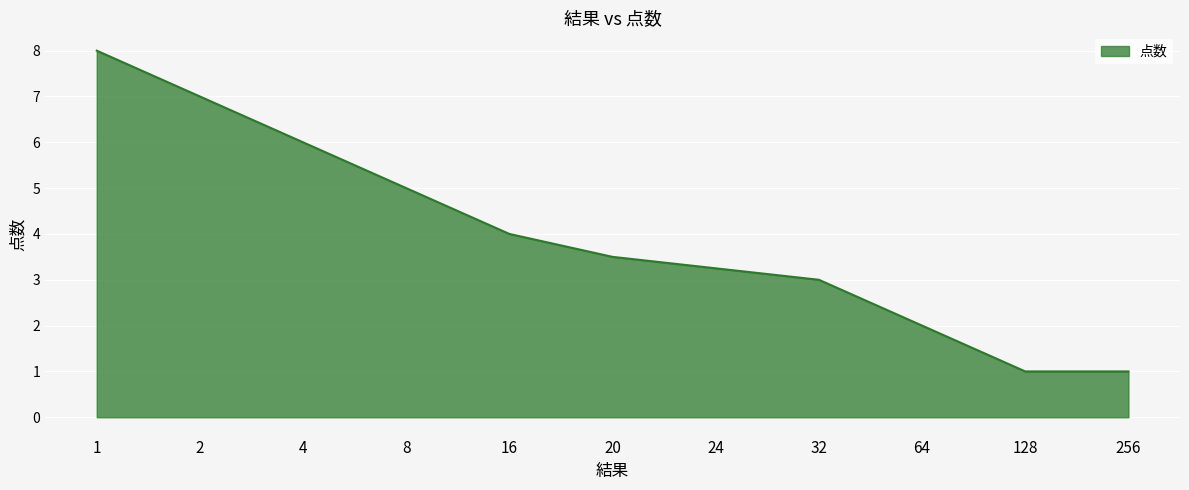

What is the ratio of the value at 8 to the value at 32?

1.7